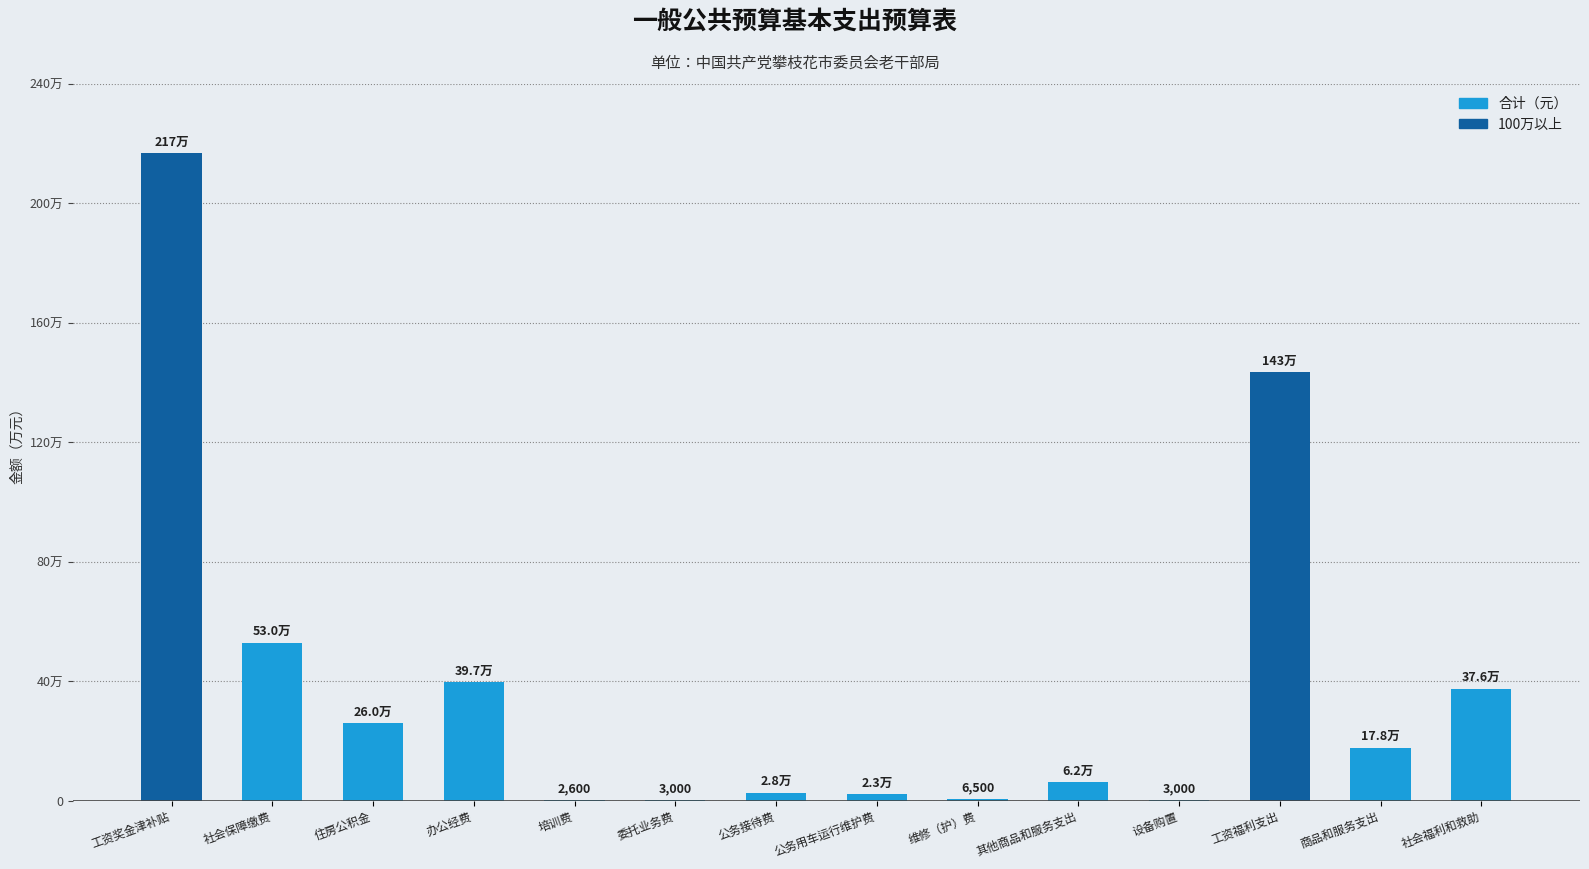

List the labels in order of value, largest first.

工资奖金津补贴, 工资福利支出, 社会保障缴费, 办公经费, 社会福利和救助, 住房公积金, 商品和服务支出, 其他商品和服务支出, 公务接待费, 公务用车运行维护费, 维修（护）费, 委托业务费, 设备购置, 培训费